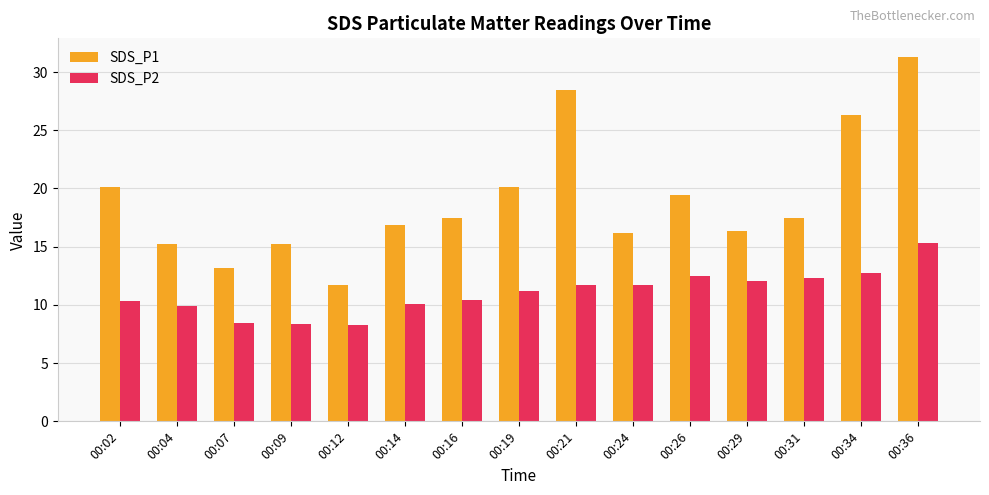

What is the difference between the maximum and minimum values in the SDS_P2 series?

7.0